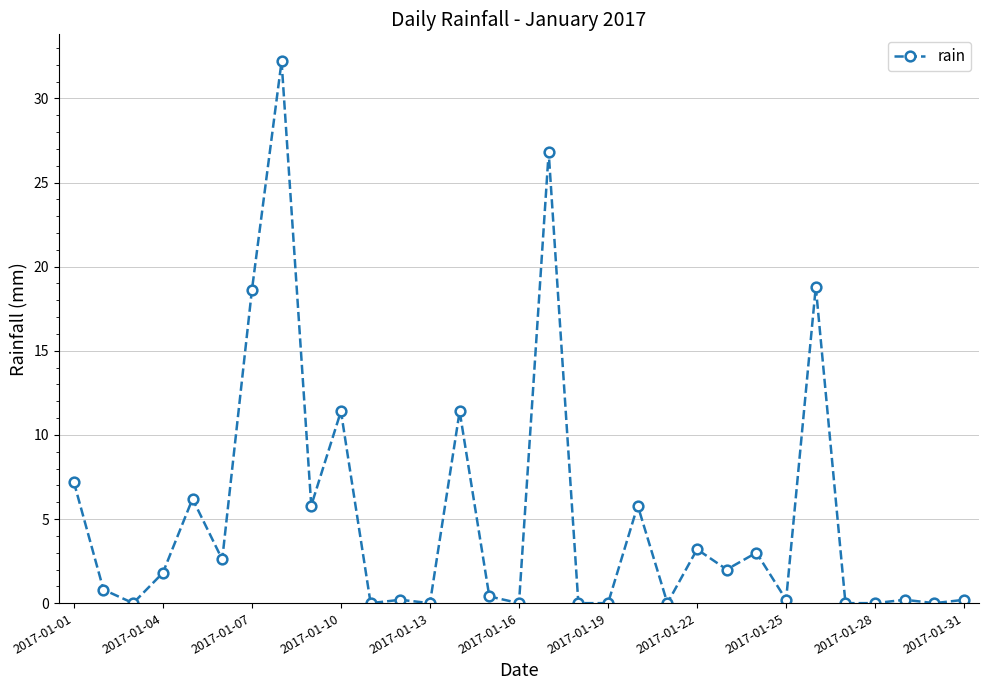

What is the difference between the second highest and minimum values?

26.8